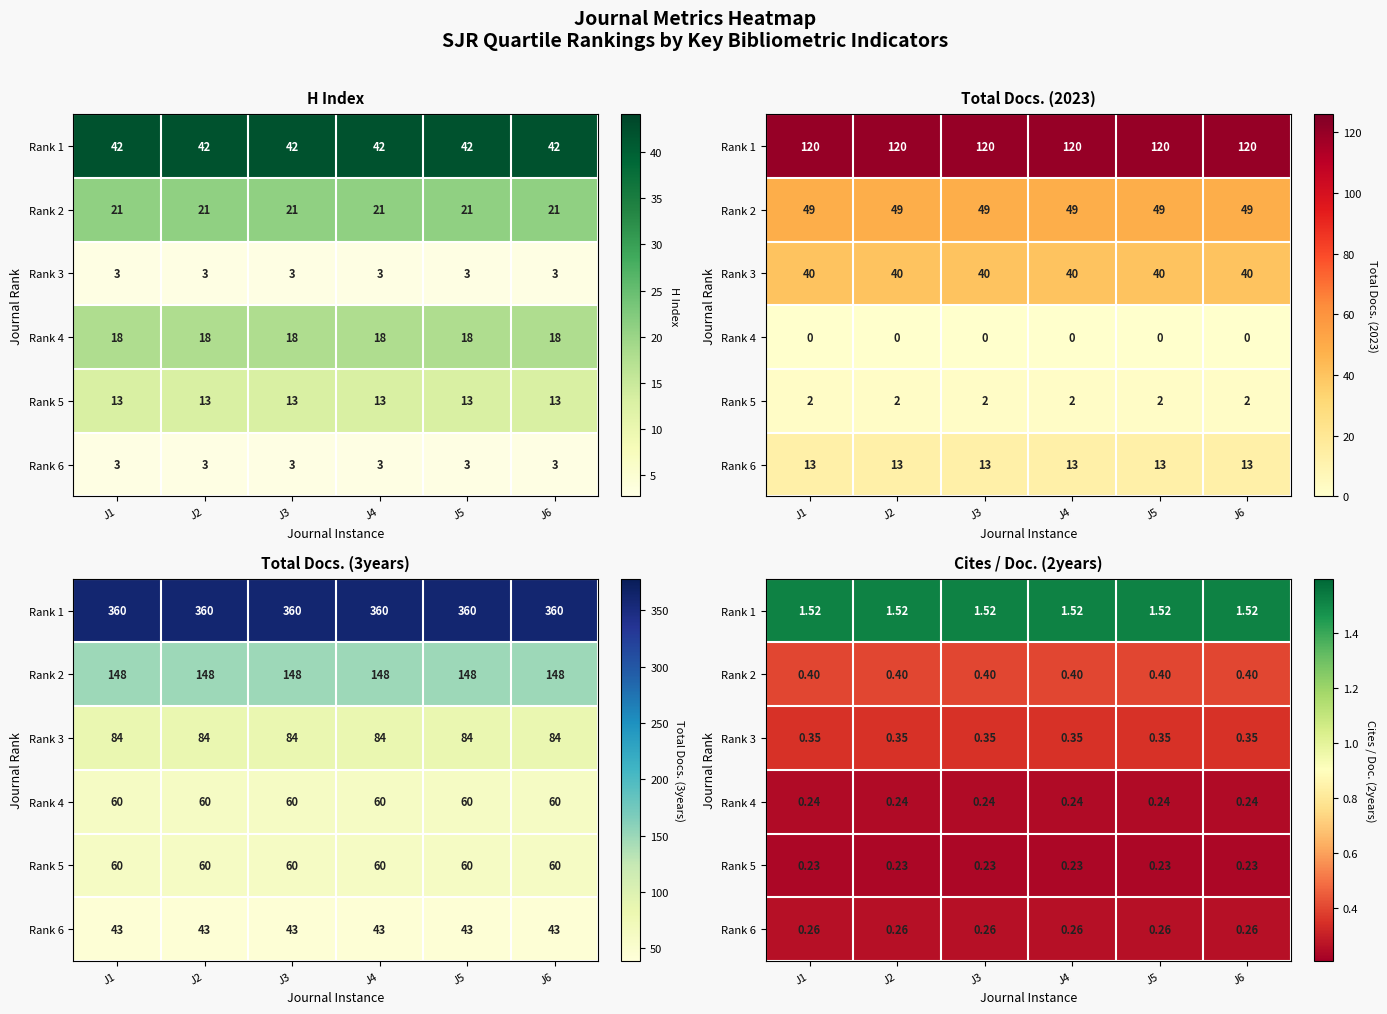

True or false: Rank 1 has a value of 1.5 at J3.

True